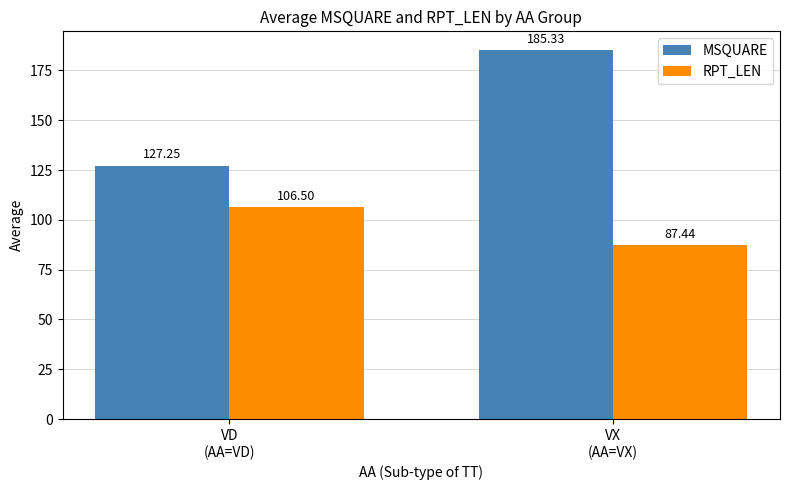

What is the greatest value displayed?

185.3